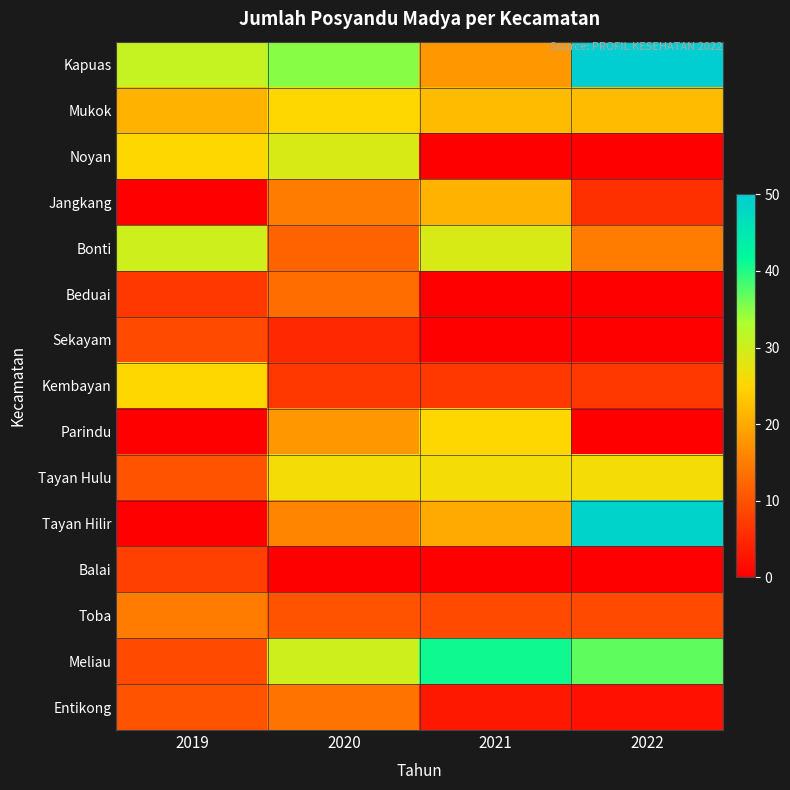

Rank the series at 2021 from highest to lowest value.

Meliau, Bonti, Tayan Hulu, Parindu, Mukok, Jangkang, Tayan Hilir, Kapuas, Toba, Kembayan, Entikong, Noyan, Beduai, Sekayam, Balai